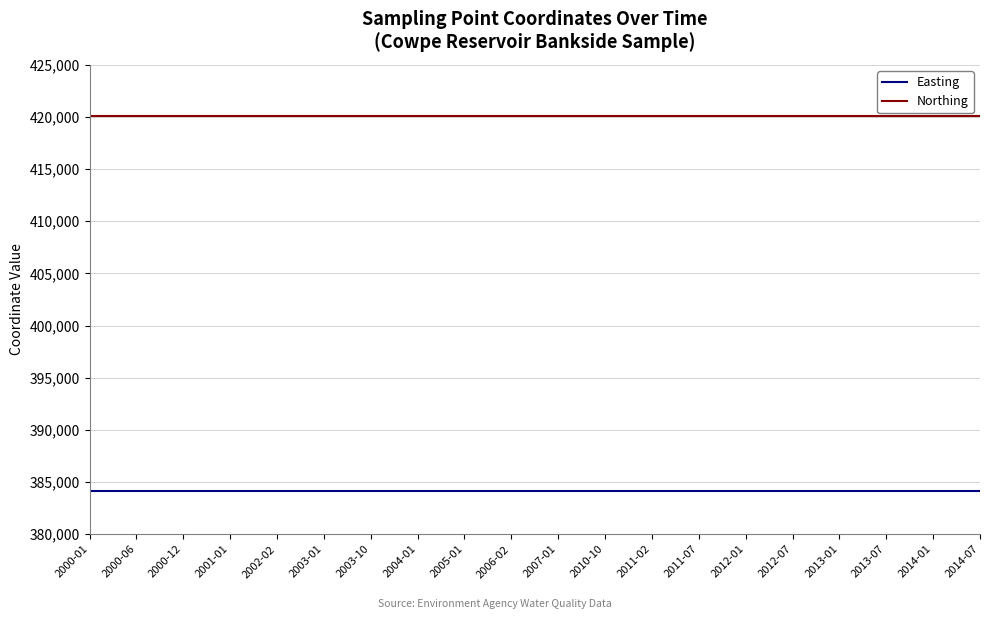

What is the minimum value for Easting?

384101